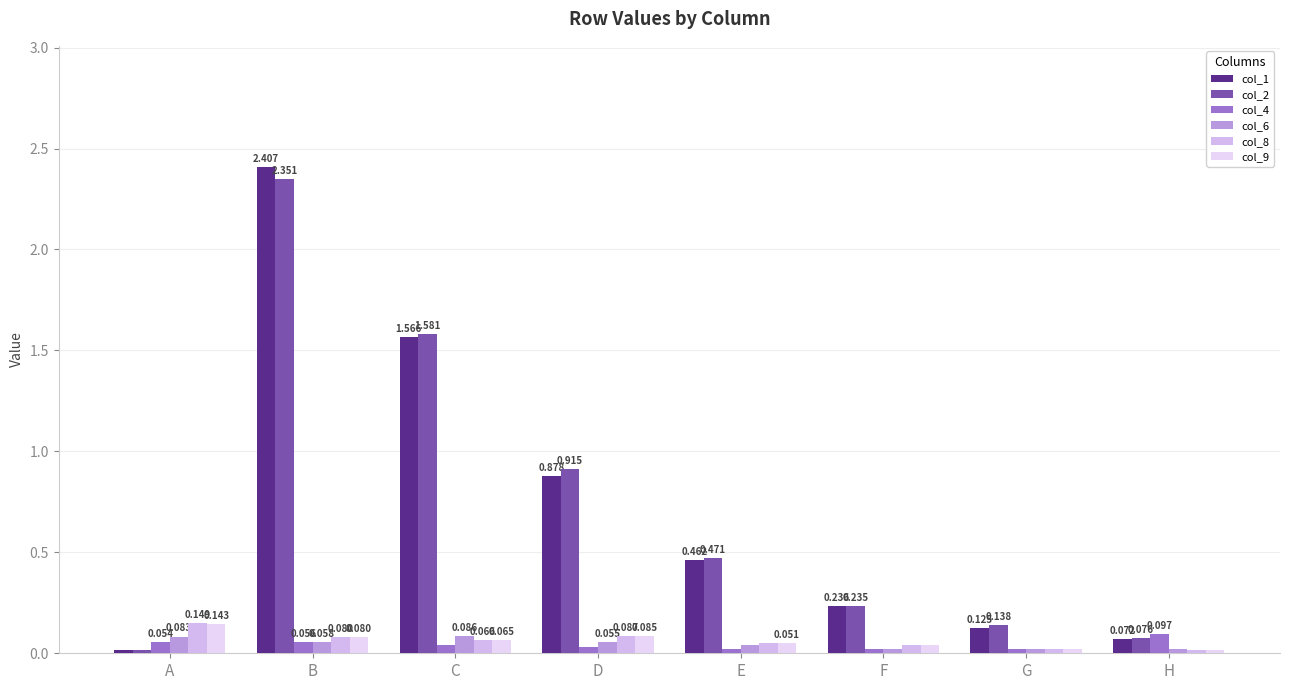

Where is col_8 nearest to the value 0?

H